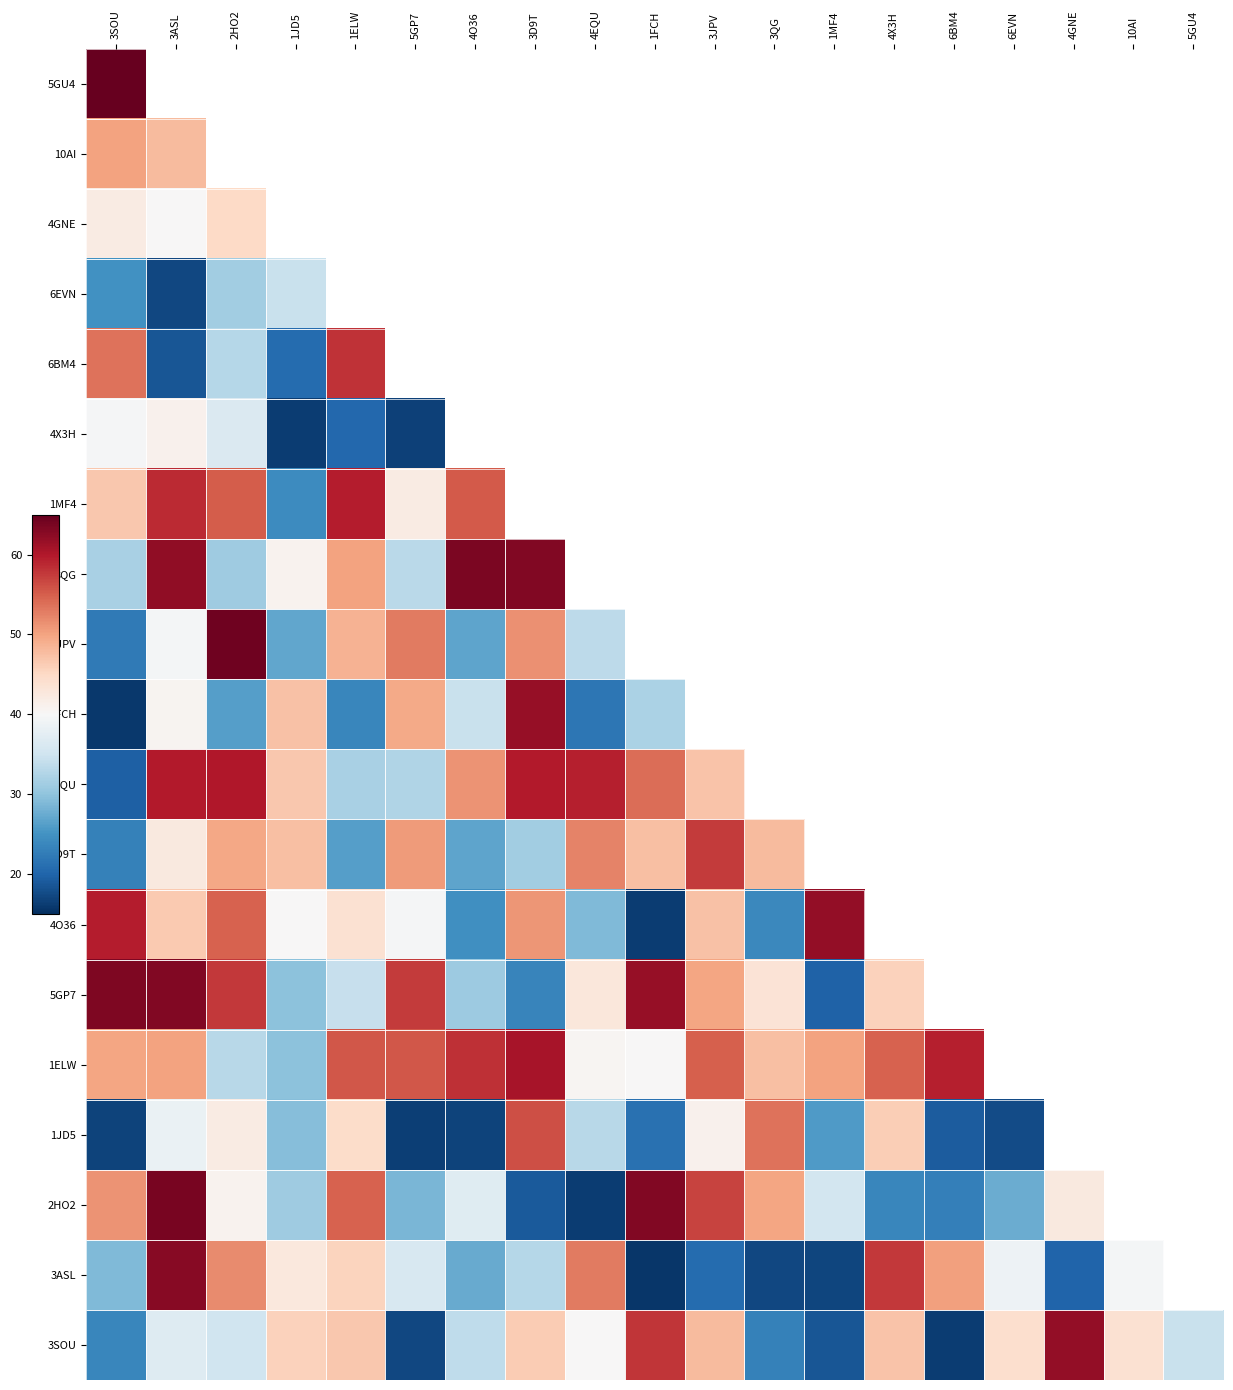

True or false: 4X3H has a value of 35.2 at 1ELW.

False